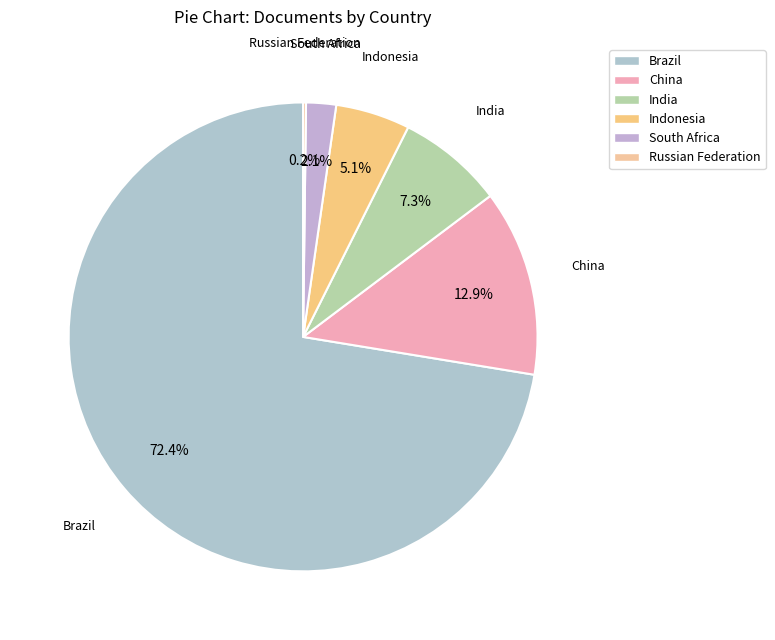

Which category accounts for the majority?

Brazil